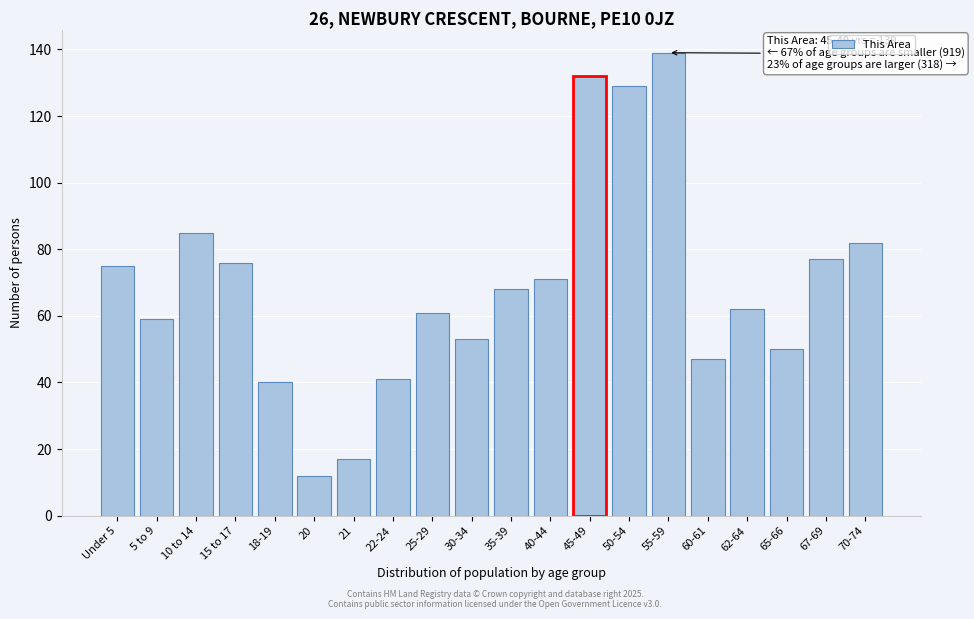

Reading left to right, extract all data points from this chart.

Under 5=75	5 to 9=59	10 to 14=85	15 to 17=76	18-19=40	20=12	21=17	22-24=41	25-29=61	30-34=53	35-39=68	40-44=71	45-49=132	50-54=129	55-59=139	60-61=47	62-64=62	65-66=50	67-69=77	70-74=82